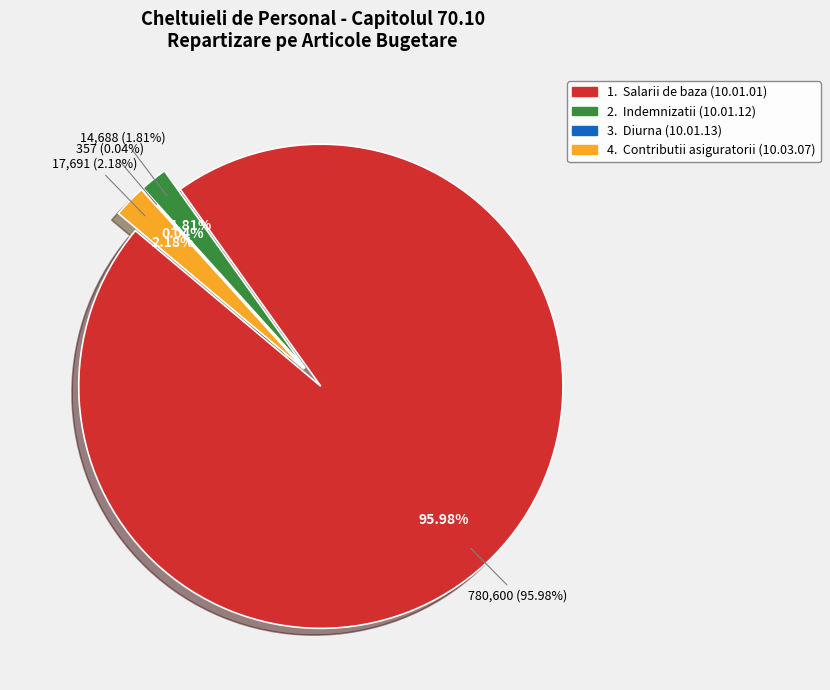

Combined, what portion of the pie is Contributii asiguratorii (10.03.07) and Indemnizatii (10.01.12)?

4.0%